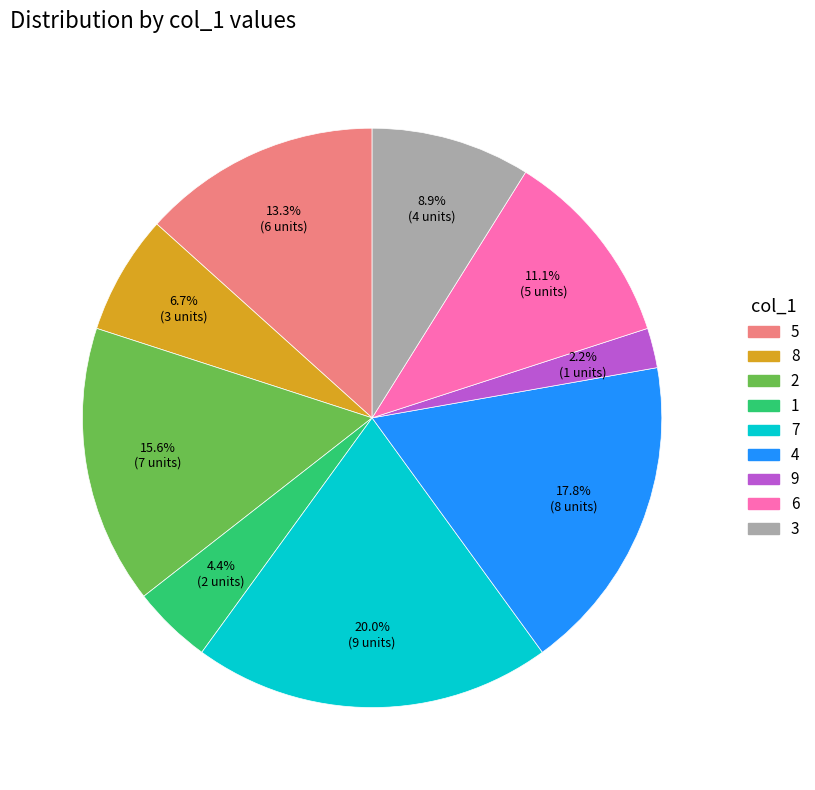

Between 5 and 8, which is larger?

5